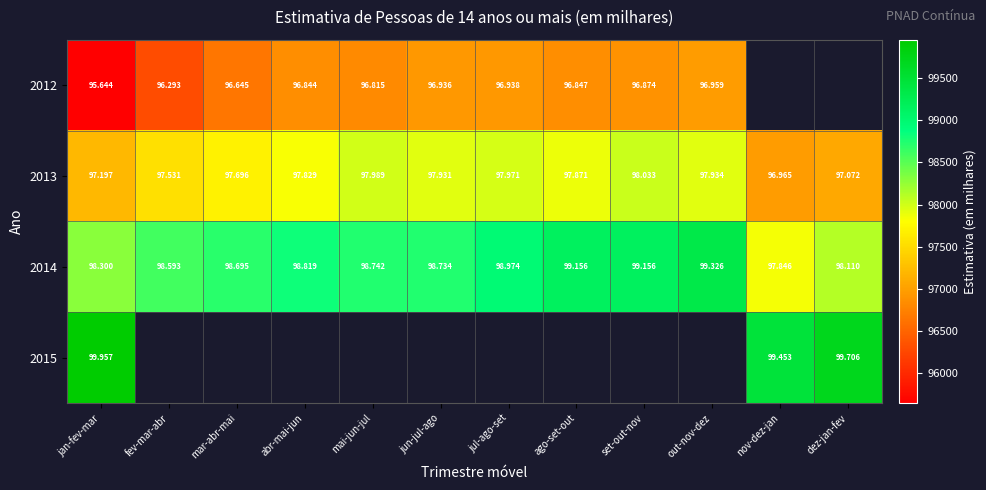

Is it true that 2012 equals 160226.5 at mai-jun-jul?

False